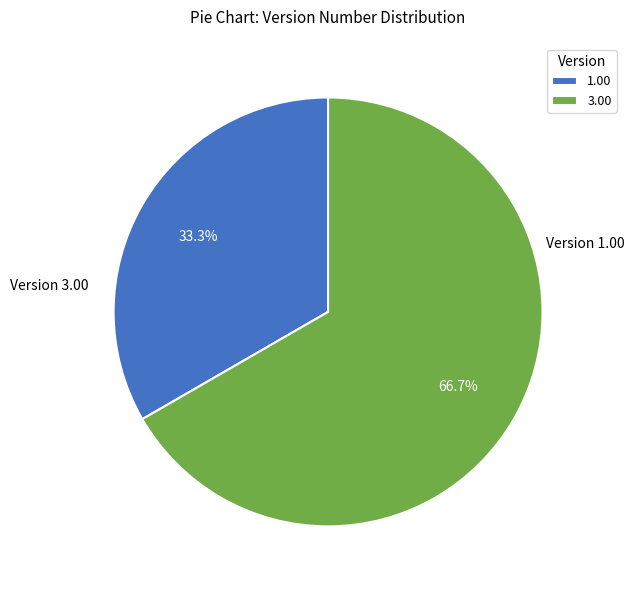

Which category has the biggest portion of the pie?

3.00